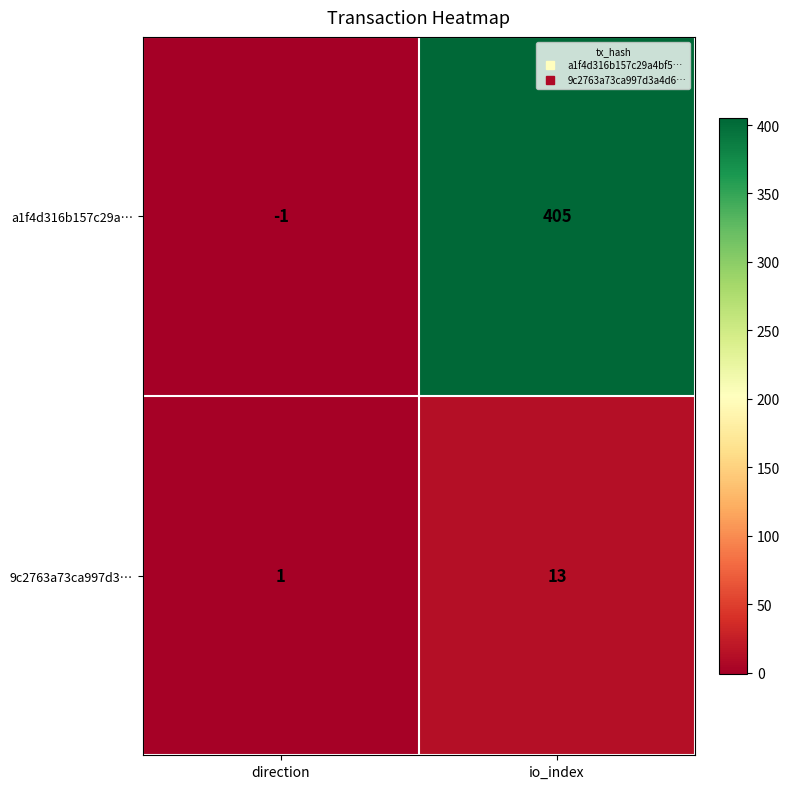

Reading left to right, list all the values displayed in this chart.

a1f4d316b157c29a…: direction=-1	io_index=405
9c2763a73ca997d3…: direction=1	io_index=13